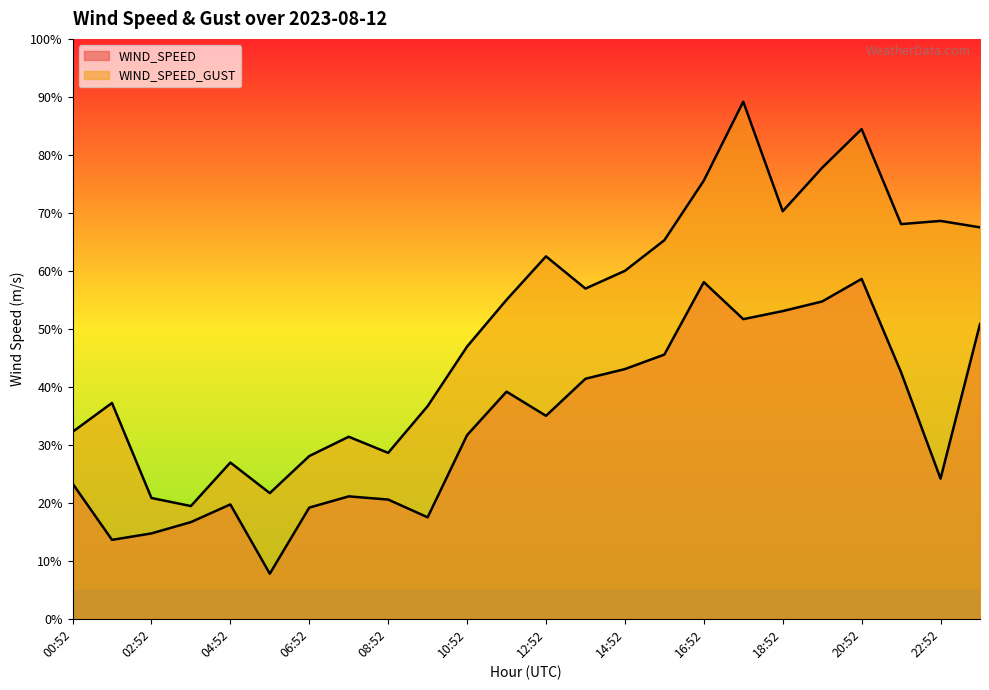

What is the value of the WIND_SPEED_GUST point at the 3rd from the left?

2.1